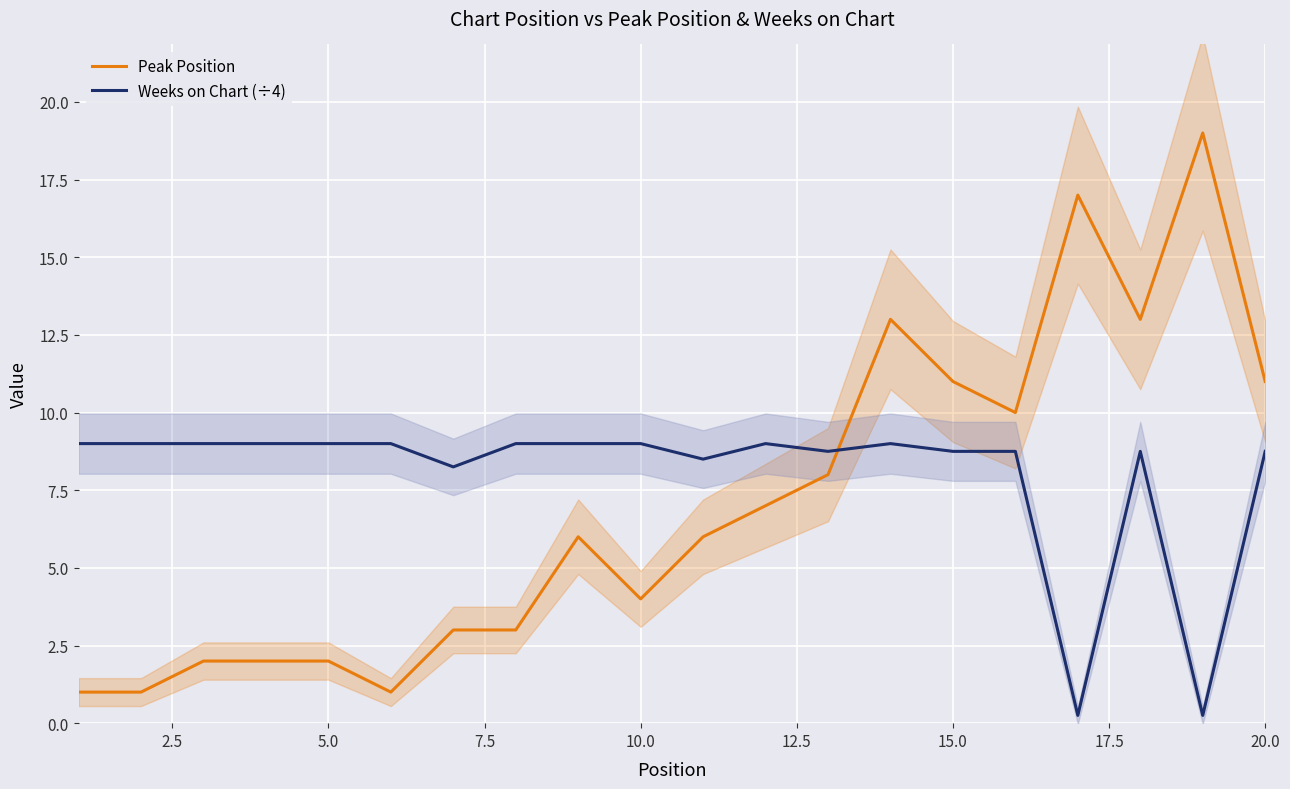

True or false: Peak Position and Weeks on Chart (÷4) cross at least once.

True